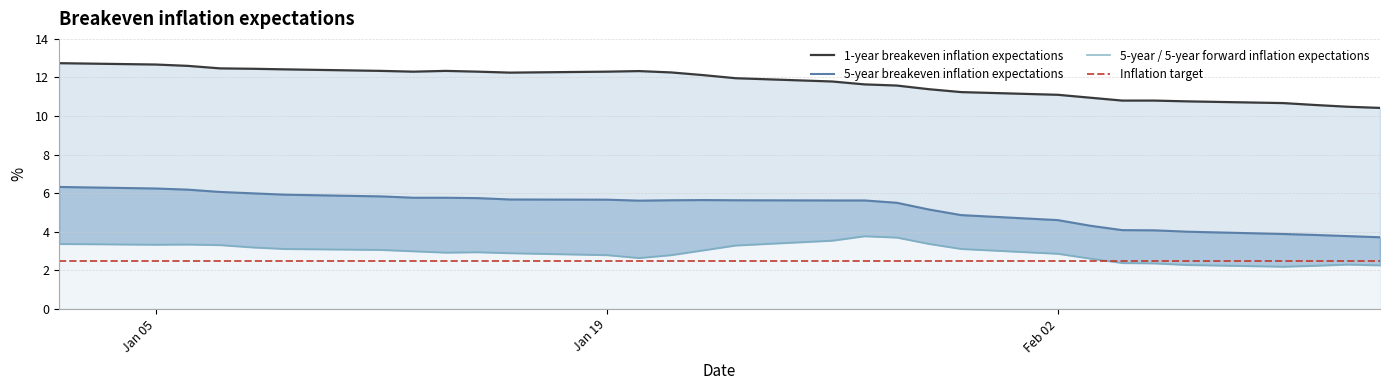

True or false: 1-year breakeven inflation expectations and 5-year breakeven inflation expectations intersect in this chart.

False